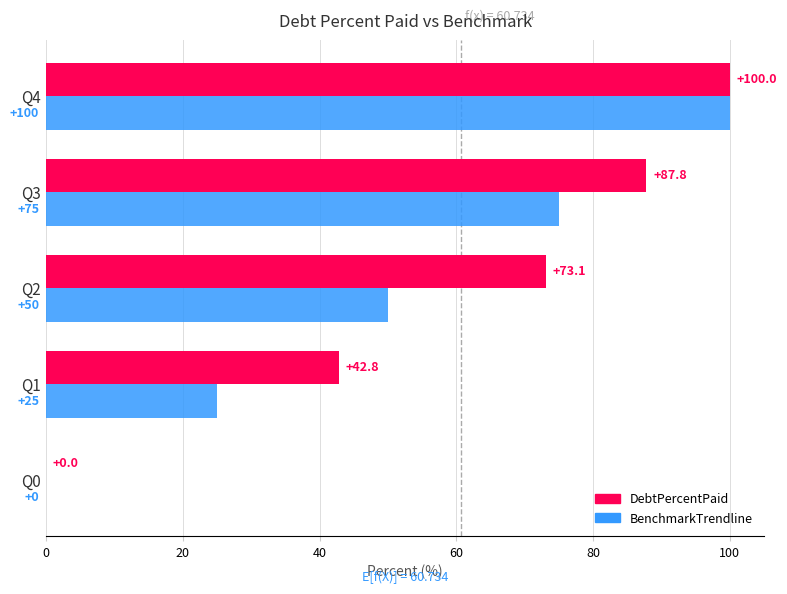

What is the maximum value for BenchmarkTrendline?

100.0